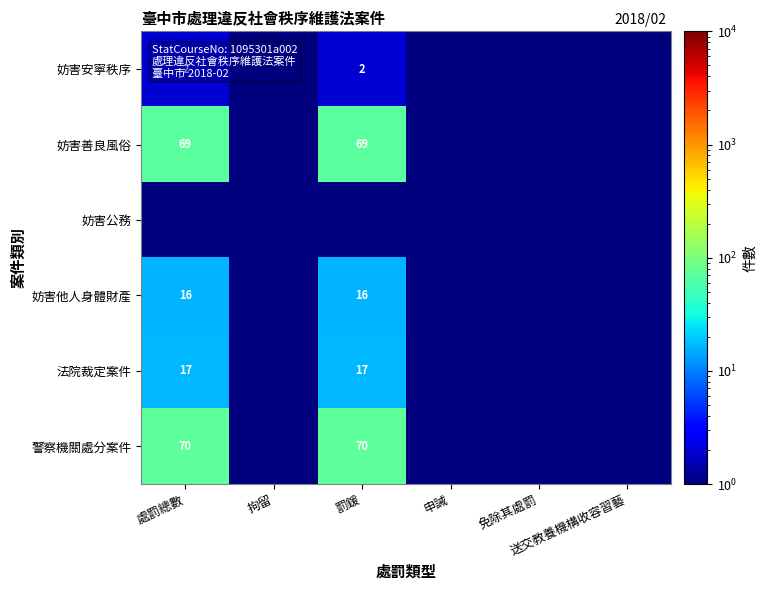

The 警察機關處分案件 series shows 0.5 at 免除其處罰. True or false?

True